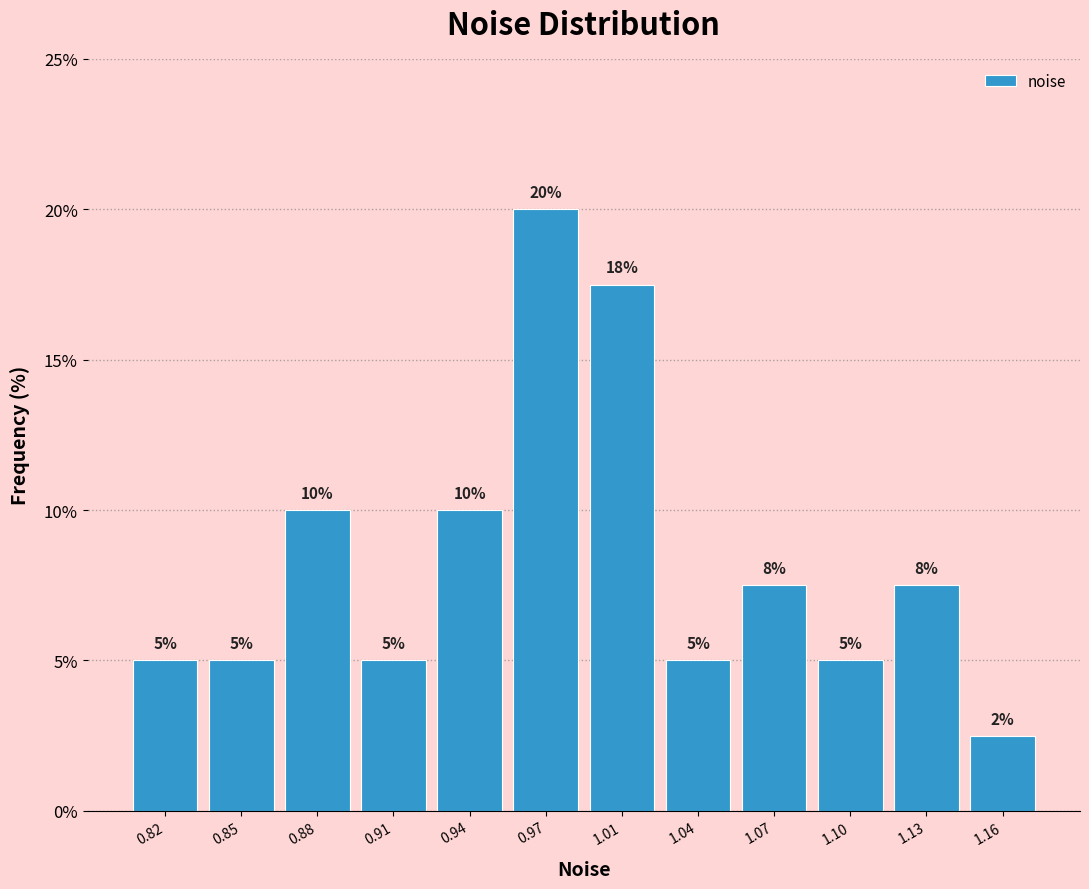

What is the smallest value displayed?

2.5